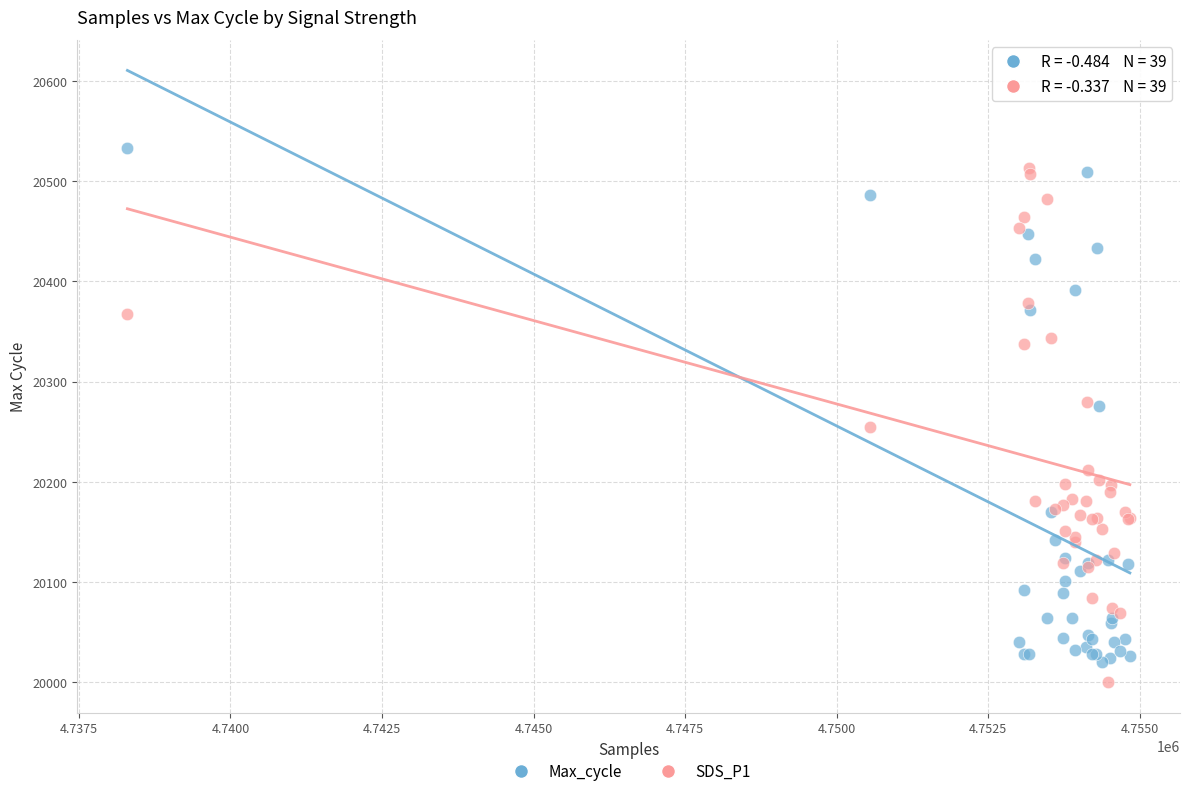

What are all the series names shown in the legend?

Max_cycle, SDS_P1